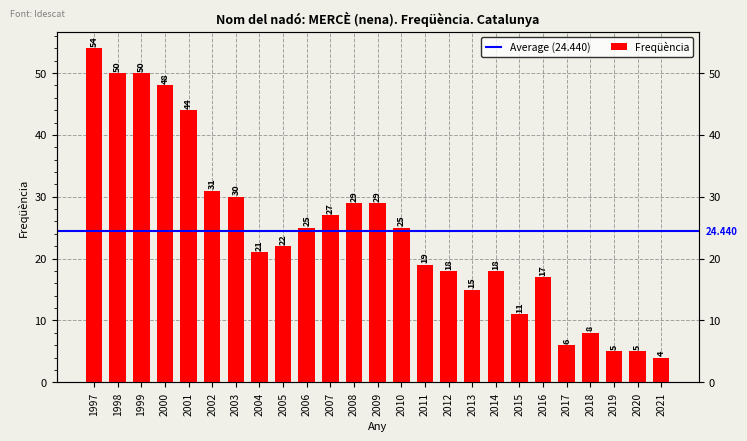

What is the greatest value displayed?

54